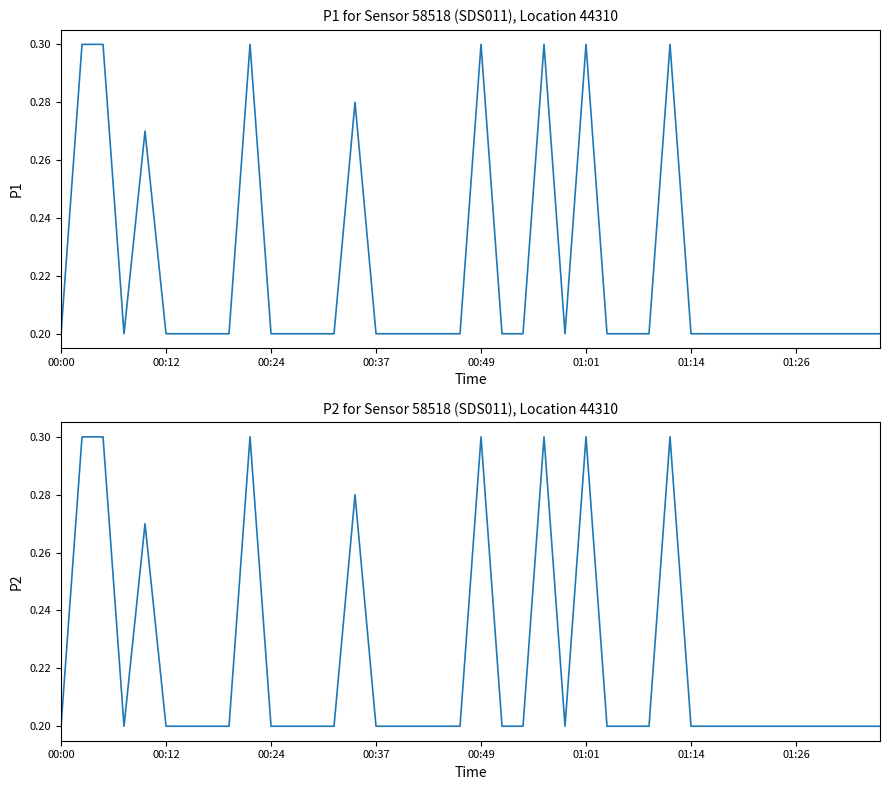

Is the value of P2 at 30 greater than the value of P1 at 29?

No